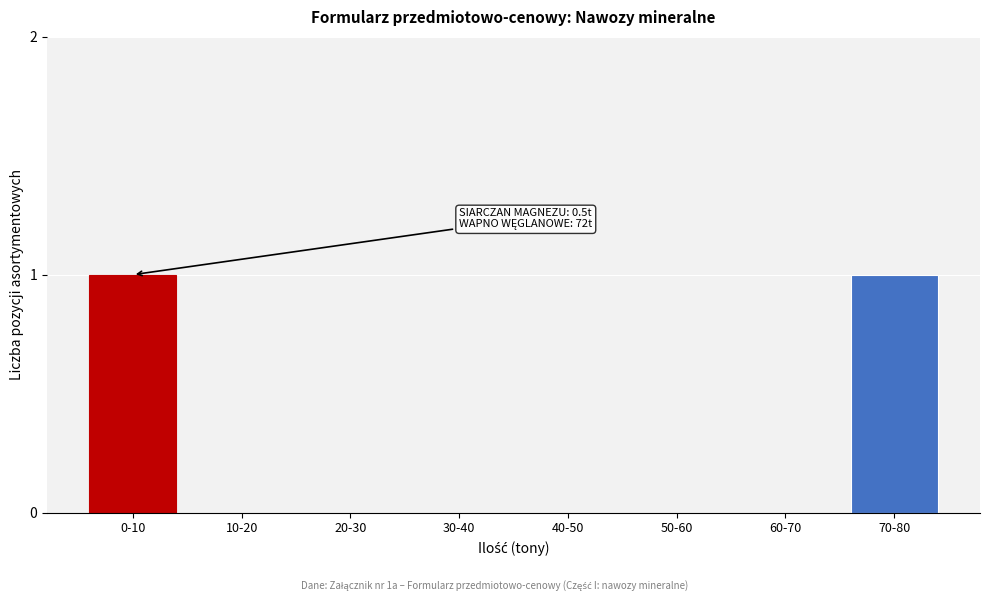

Reading left to right, what are all the values shown in this chart?

0-10=1	10-20=0	20-30=0	30-40=0	40-50=0	50-60=0	60-70=0	70-80=1